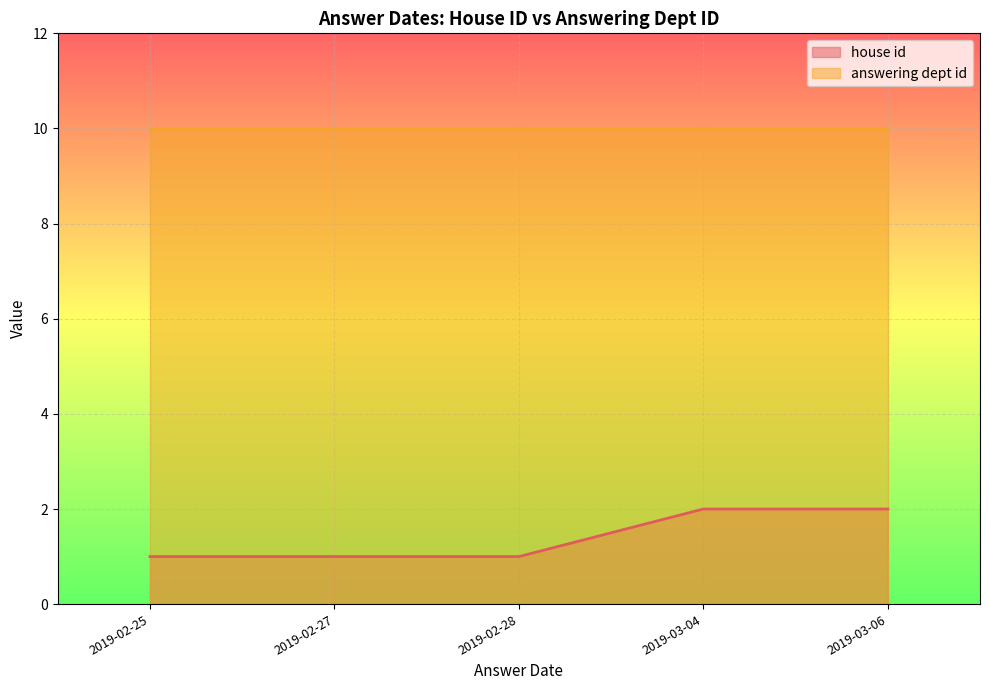

What is the value of the answering dept id point at the 7th from the left?

10